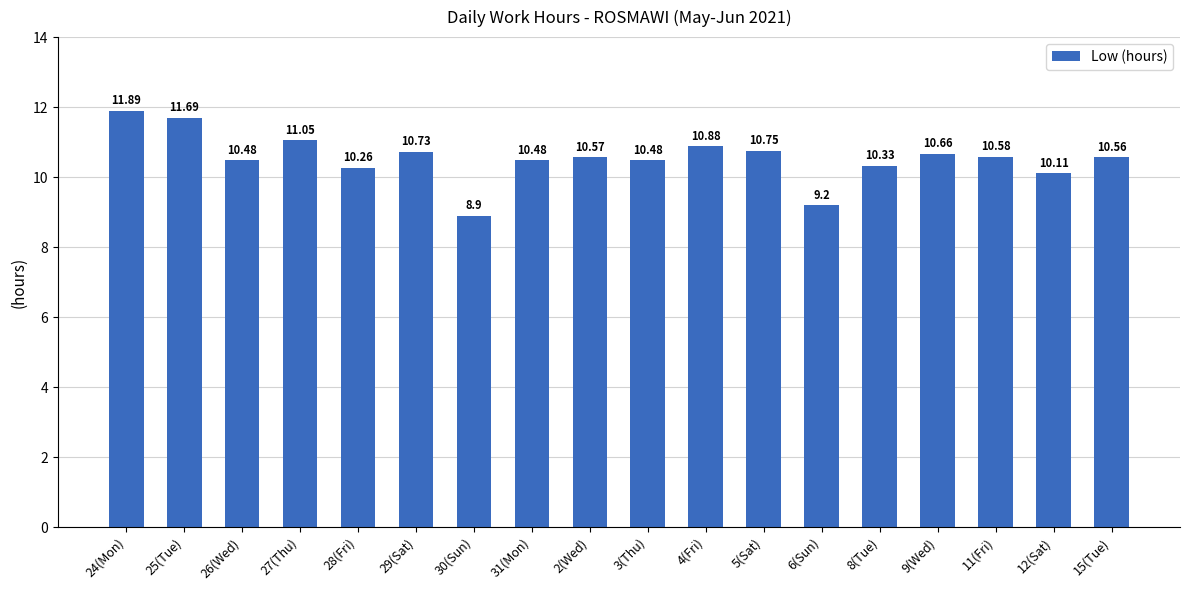

What is the ratio of the value at 30(Sun) to the value at 31(Mon)?

0.8